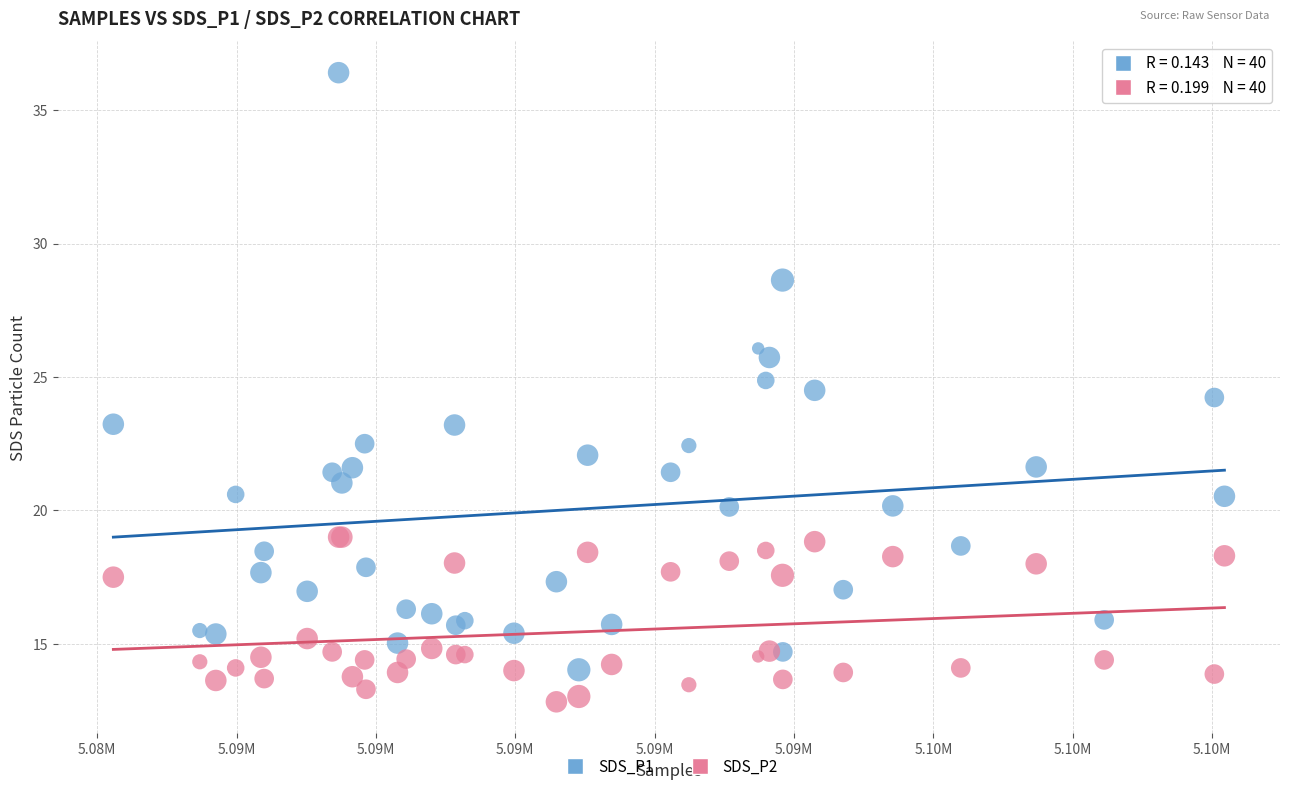

Which series has the largest Y range (max minus min)?

SDS_P1